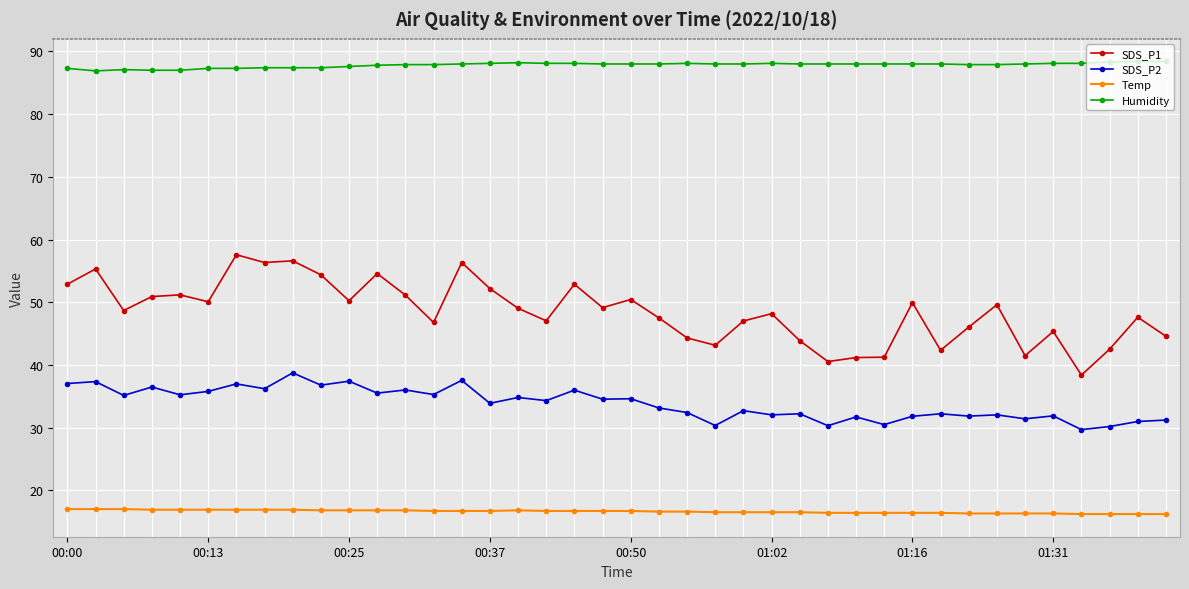

How many lines are shown in the chart?

4